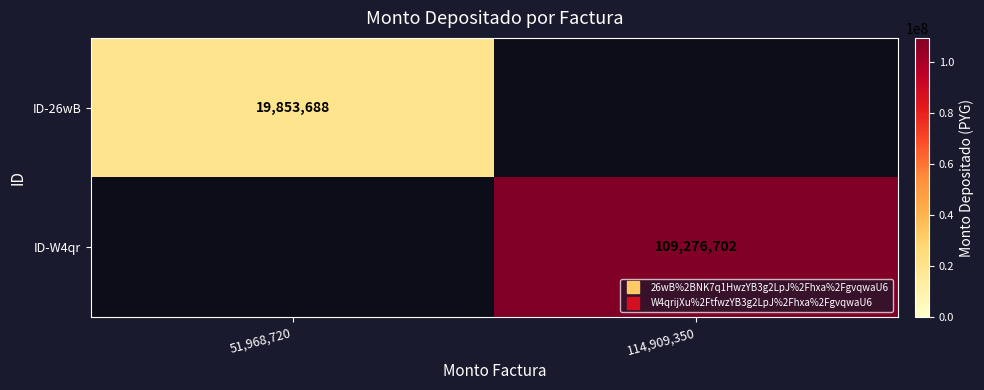

What is the average value of the ID-26wB series?

9926844